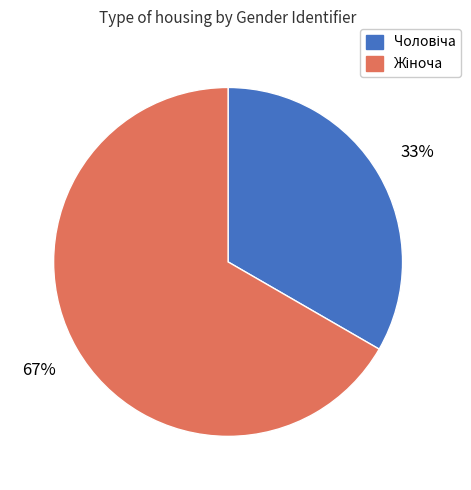

To the nearest percent, what is the average slice percentage?

50%